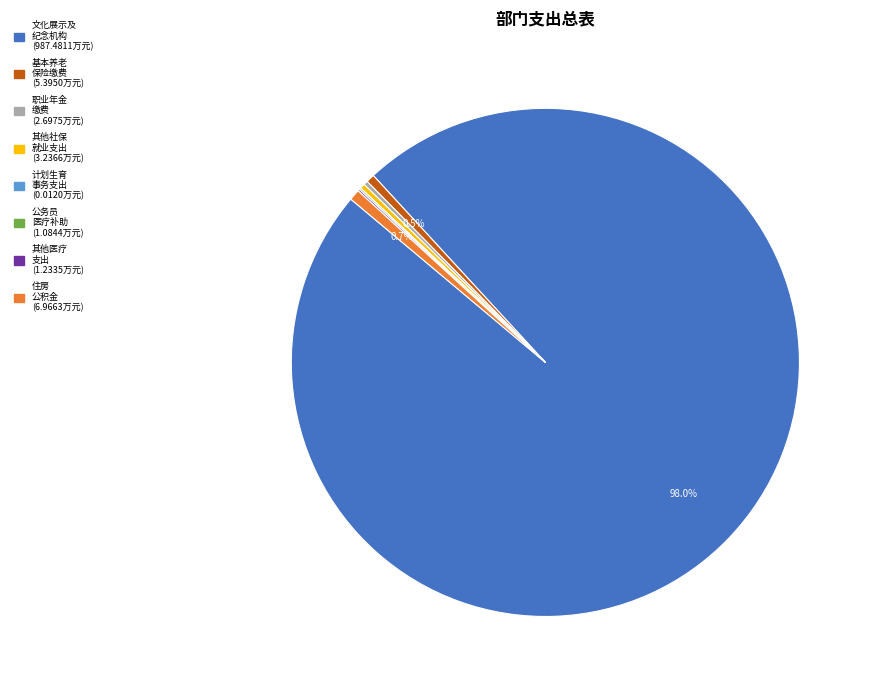

Does any single category account for the majority?

Yes